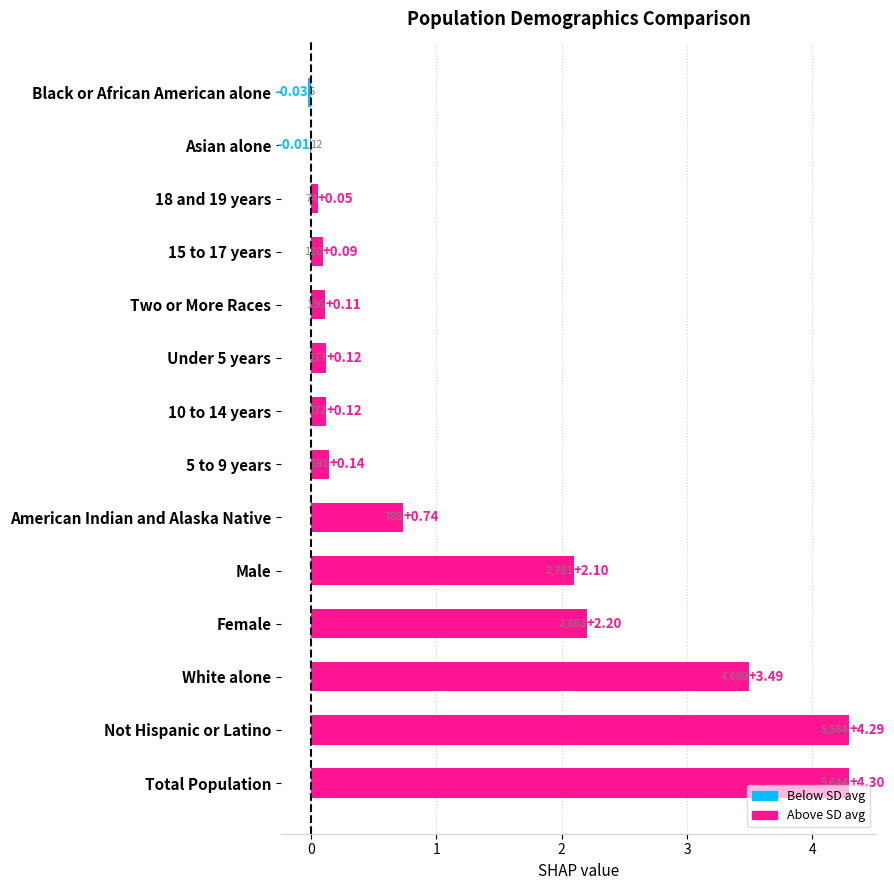

At which label is the value closest to 2?

Male